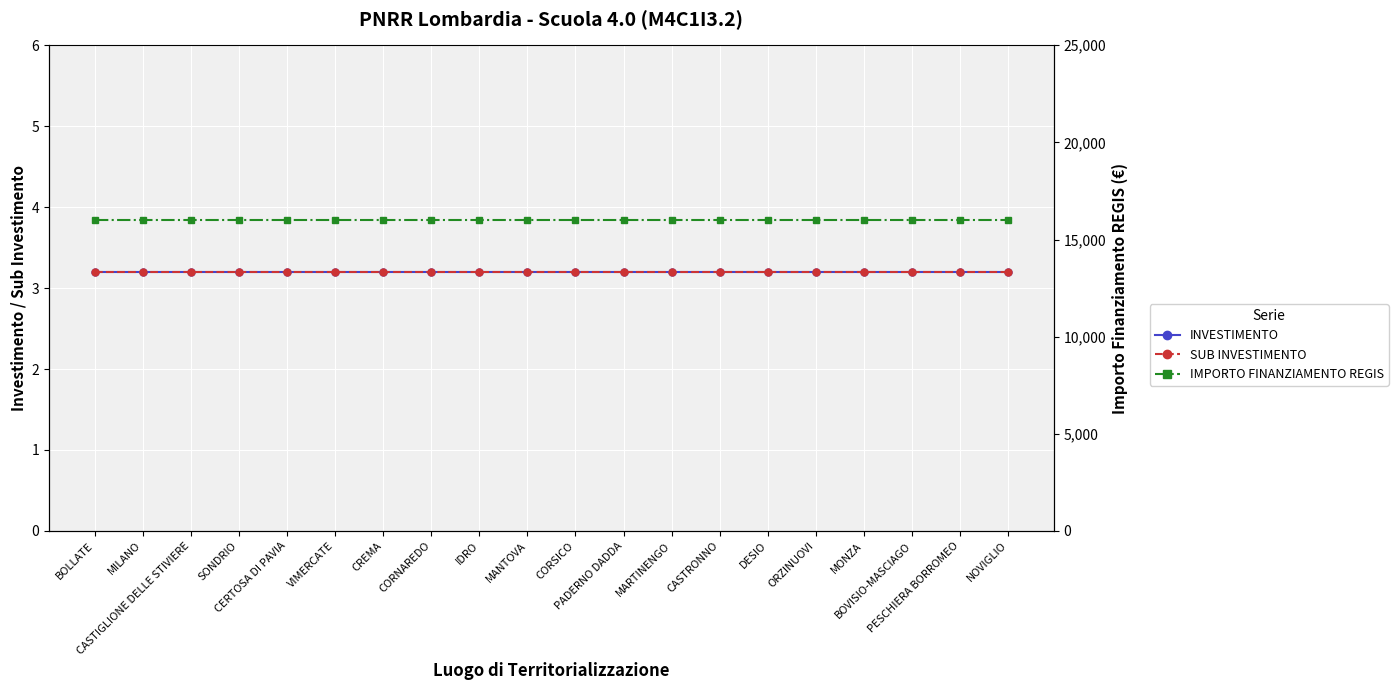

Between CERTOSA DI PAVIA and MANTOVA, which series saw the biggest shift?

INVESTIMENTO